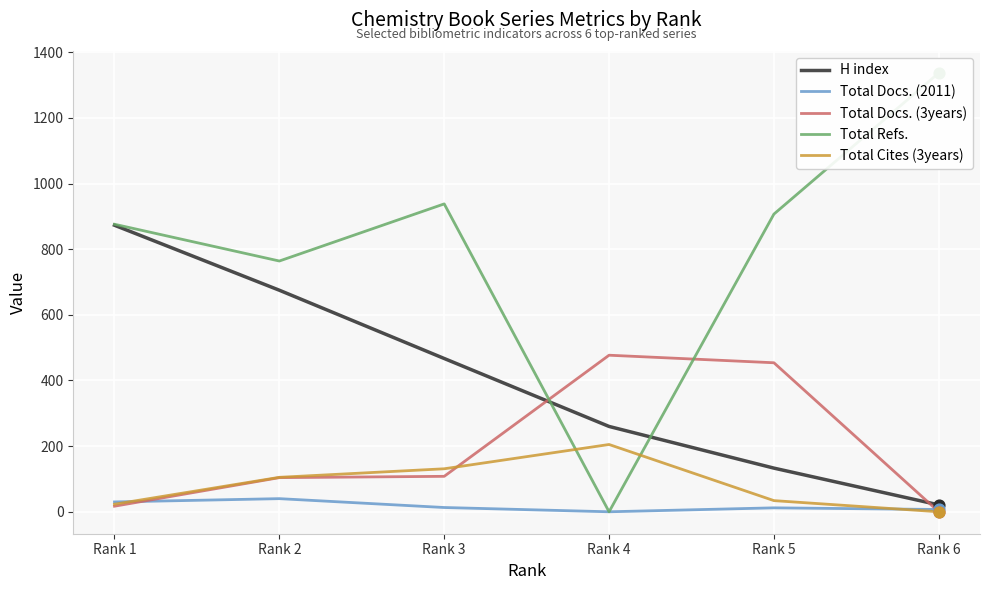

Which series has the largest Y range (max minus min)?

Total Refs.